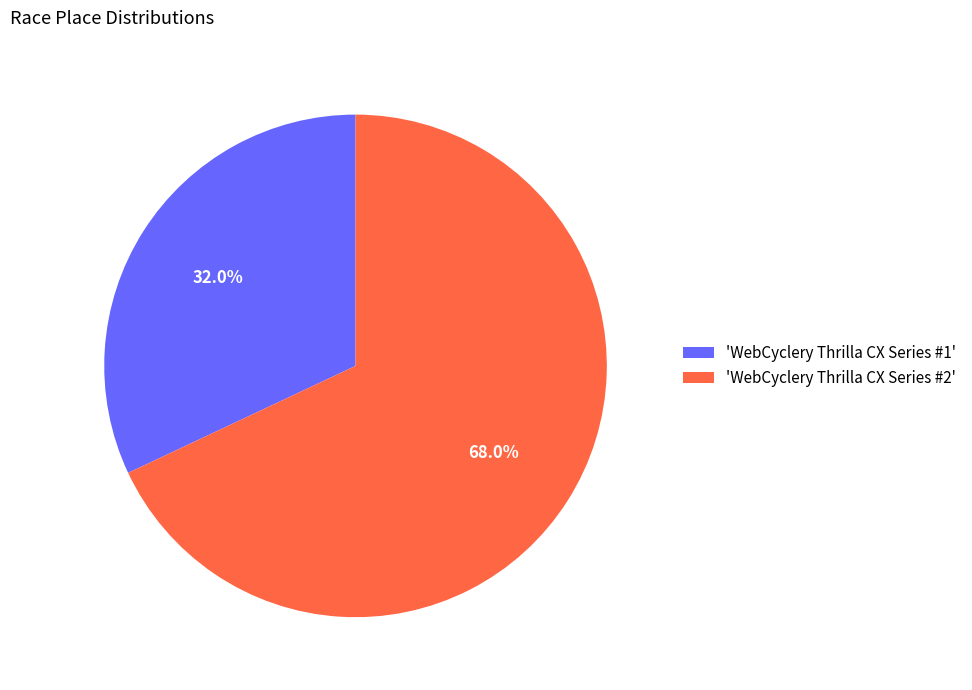

To the nearest percent, what is the difference between the largest and smallest slice percentages?

36%